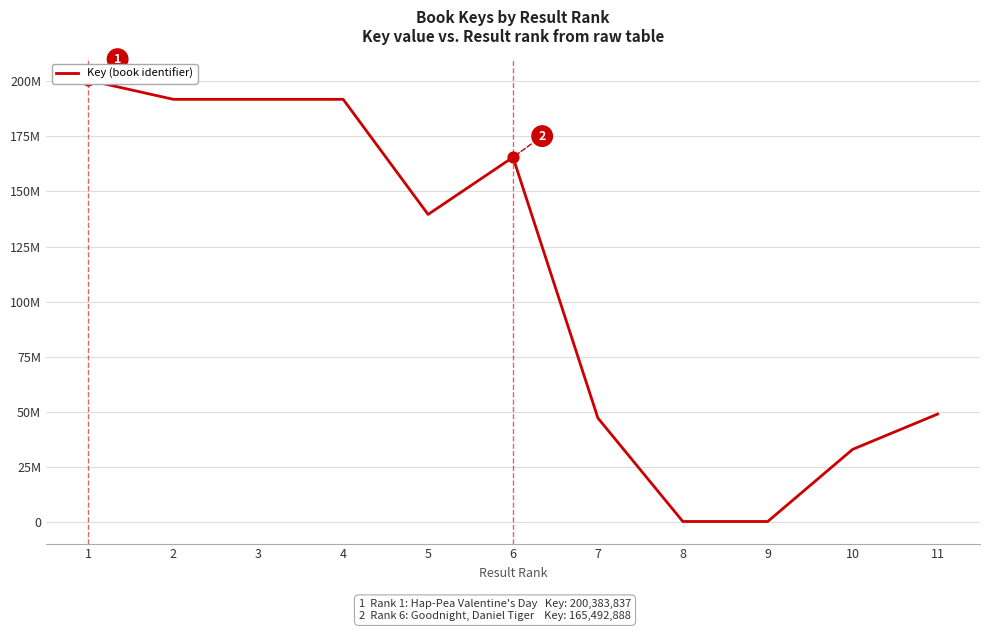

Which has a higher value, 9 or 1?

1